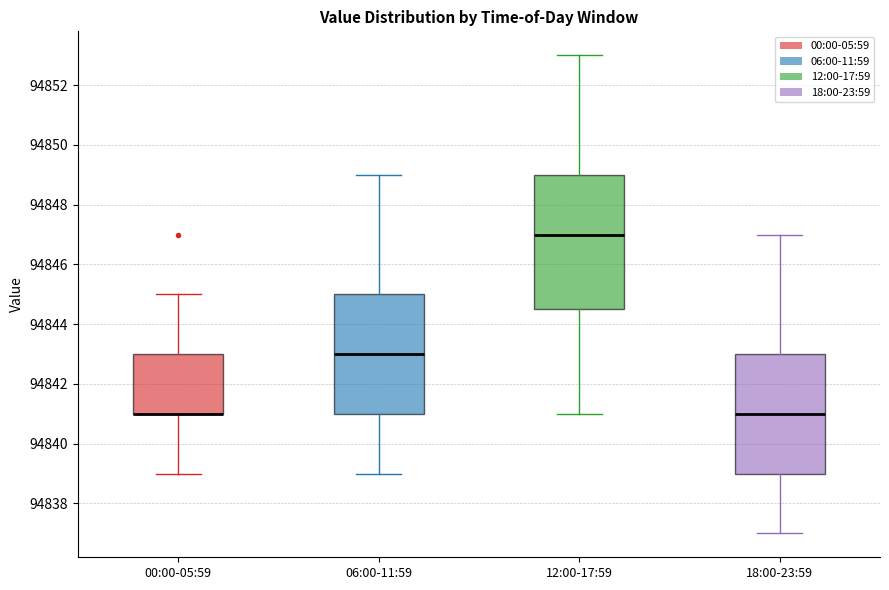

Reading left to right, transcribe this box plot: for each box, give where its median line is, the range the box spans, and where its two whiskers end, as read against the y-axis. The values are not printed on the chart, so give them approximately, as read against the axis.

00:00-05:59: median 94841.0 (drawn on the box's lower edge), box 94841.0 to 94843.0, whiskers 94839.0 to 94845.0
06:00-11:59: median 94843.0, box 94841.0 to 94845.0, whiskers 94839.0 to 94849.0
12:00-17:59: median 94847.0, box 94844.6 to 94849.0, whiskers 94841.0 to 94853.0
18:00-23:59: median 94841.0, box 94839.0 to 94843.0, whiskers 94837.0 to 94847.0